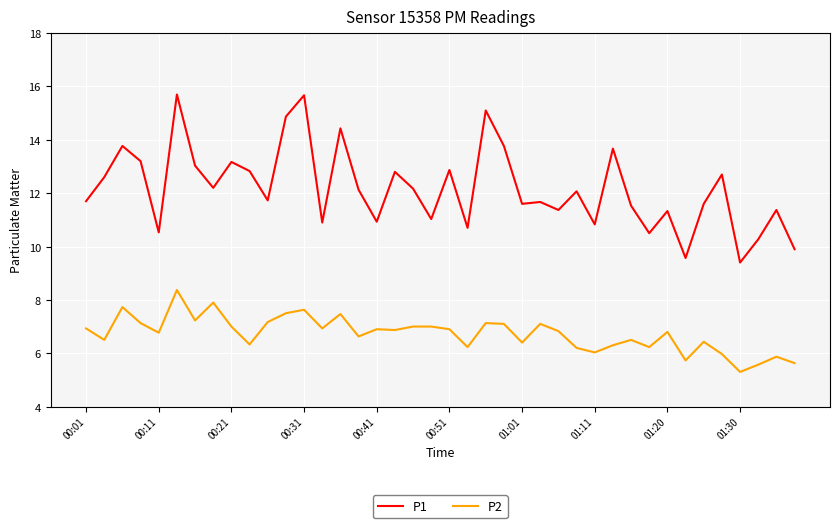

Does the chart have visible grid lines?

Yes